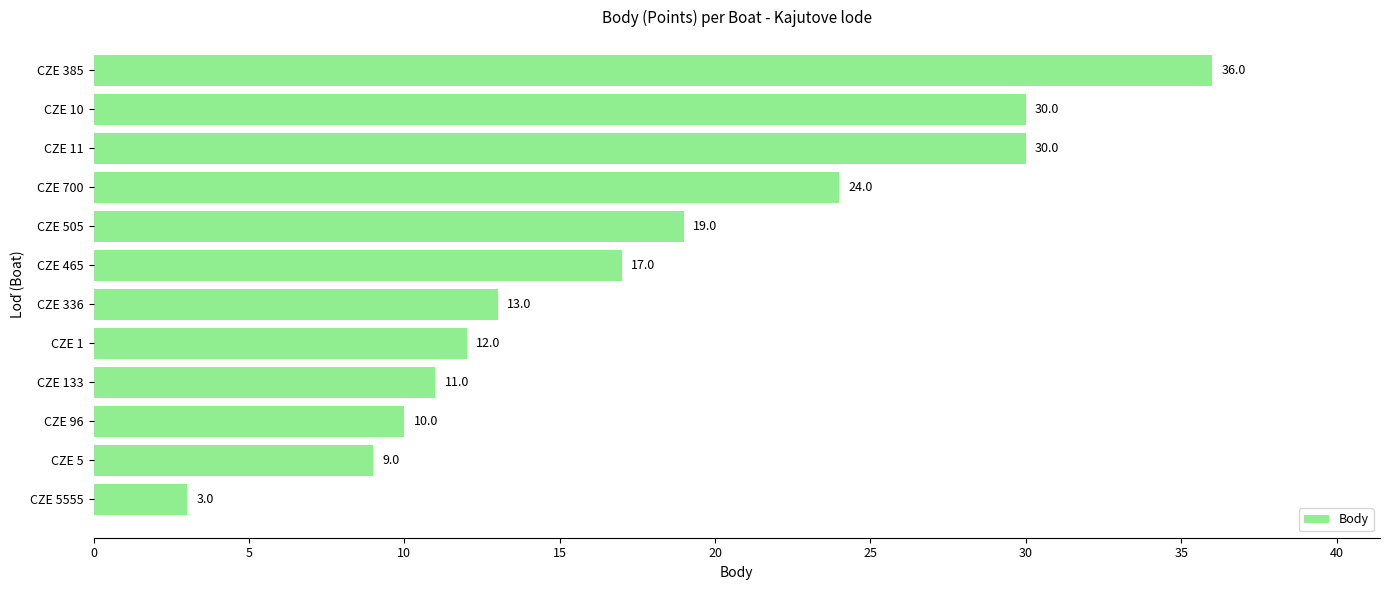

Which category has the highest value across all series?

CZE 385